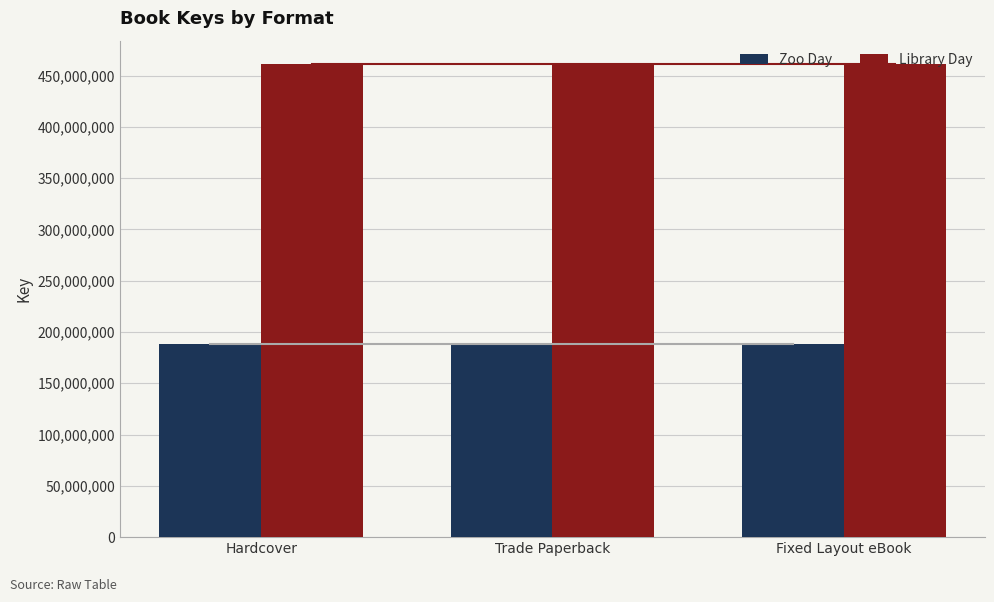

At how many categories does at least one series exceed 361531254?

3